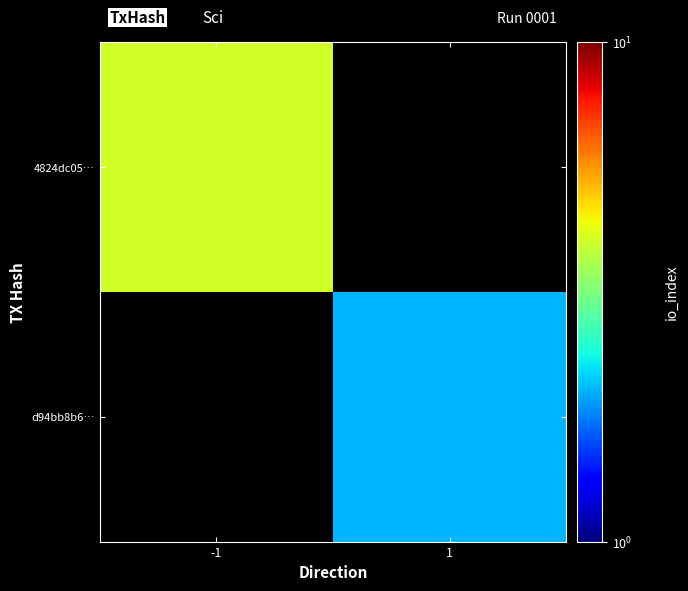

List the series in order of their overall mean, lowest first.

4824dc05…, d94bb8b6…